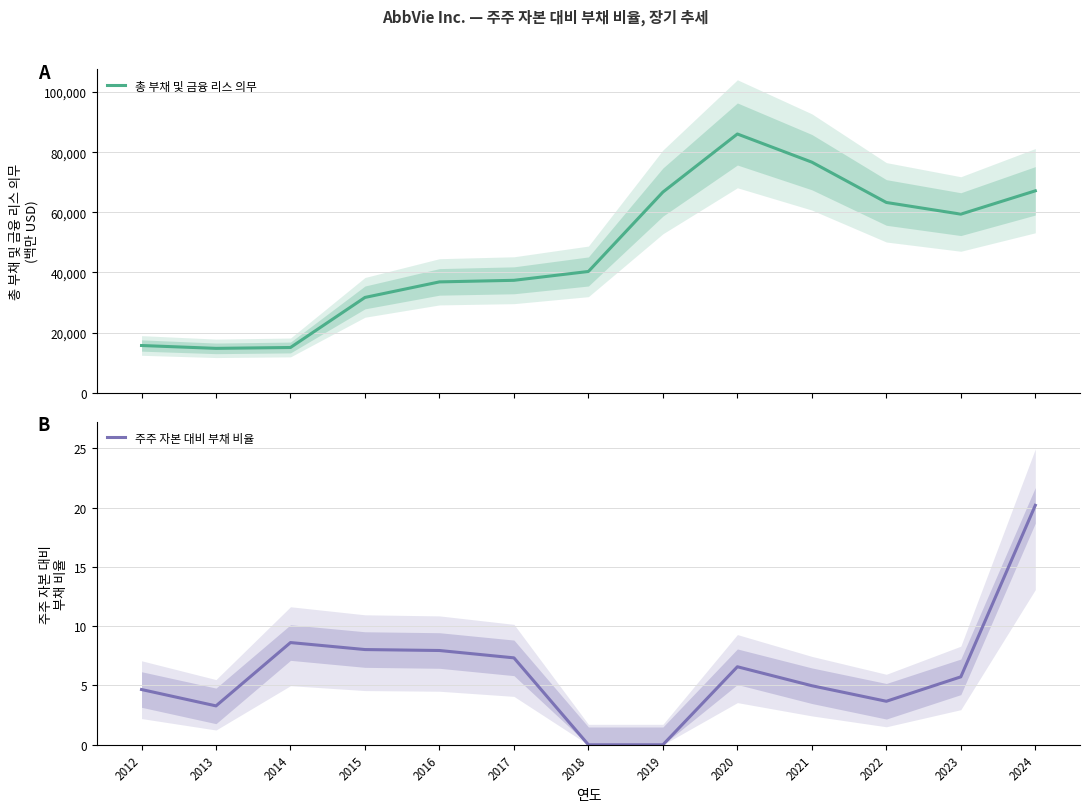

Is the value of 총 부채 및 금융 리스 의무 at 2020 greater than the value of 주주 자본 대비 부채 비율 at 2016?

Yes